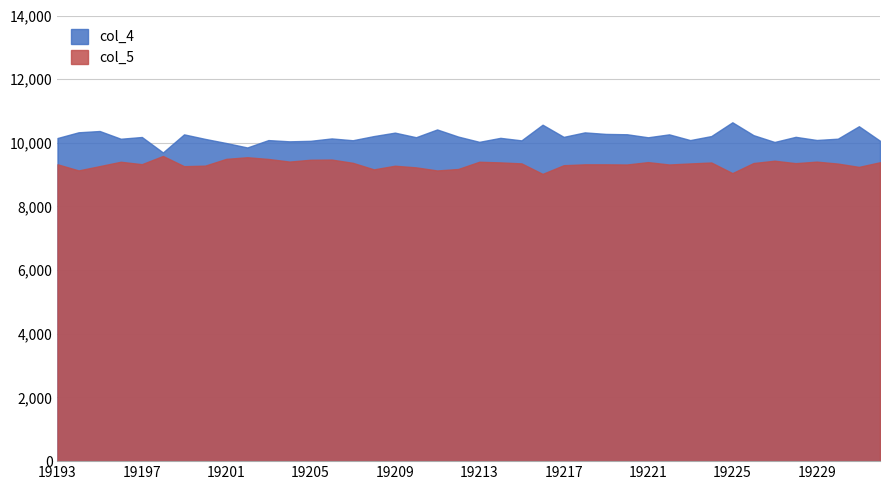

What is the value of the col_4 point at the 11th from the left?

10086